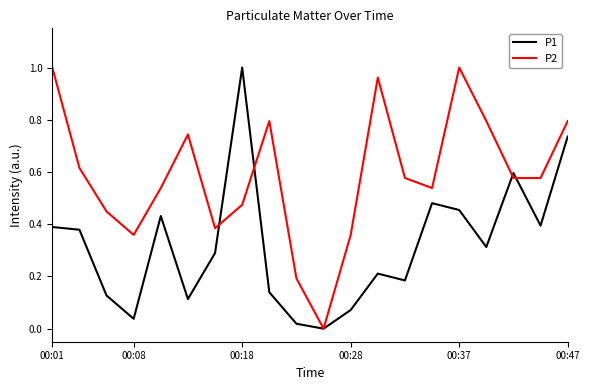

Rank the series by their average value, from lowest to highest.

P1, P2